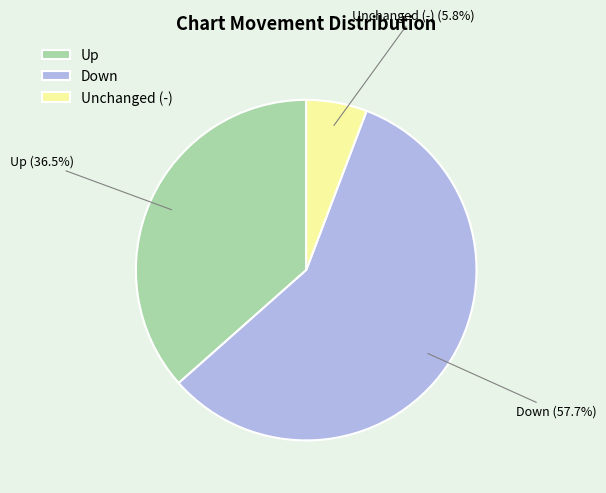

Rank the categories by value from lowest to highest.

Unchanged (-), Up, Down